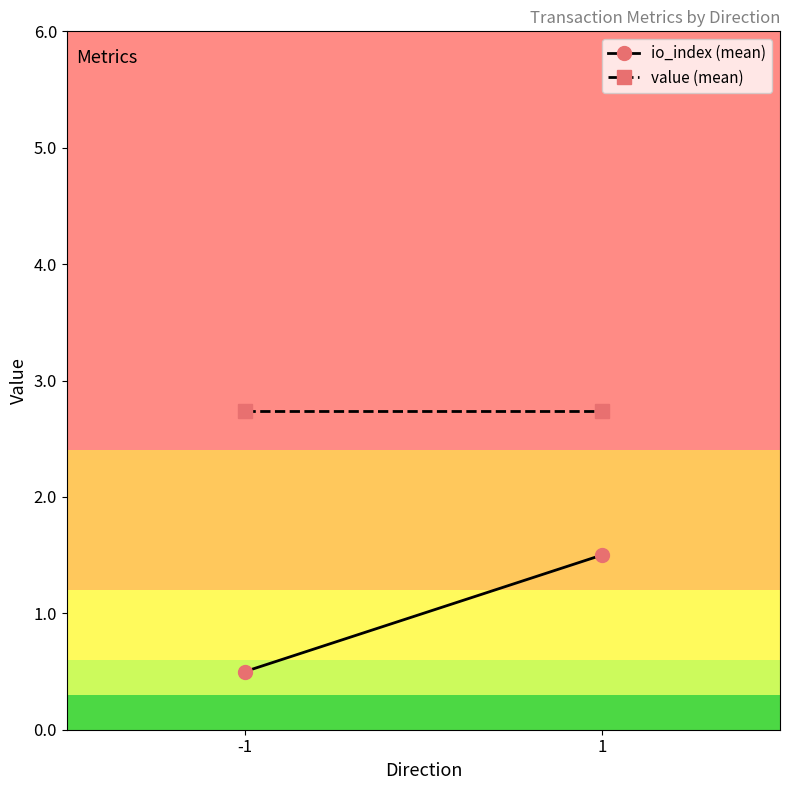

Is the value of io_index (mean) at -1 greater than the value of value (mean) at 1?

No